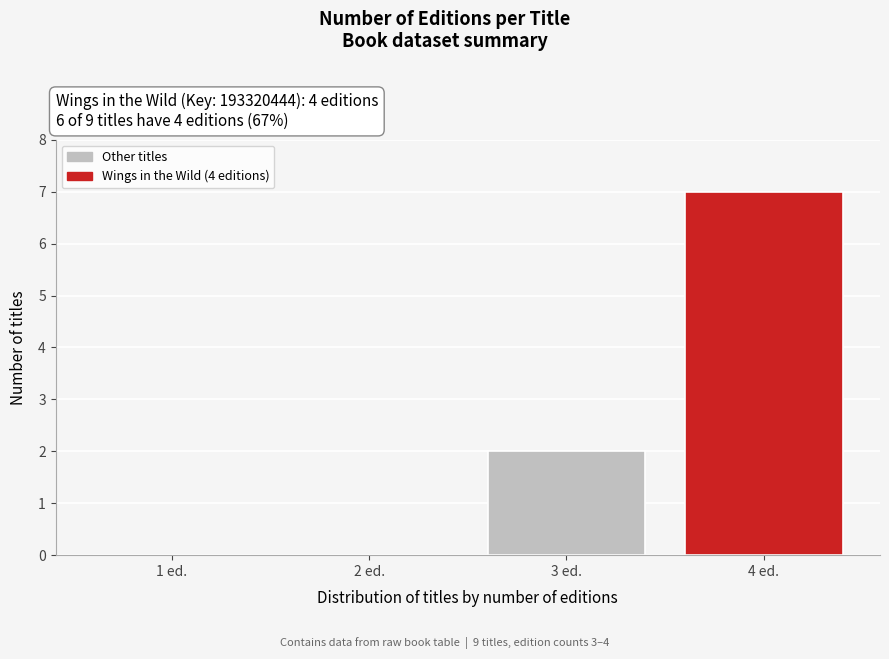

Reading left to right, transcribe all the data shown in this chart.

1 ed.=0	2 ed.=0	3 ed.=2	4 ed.=7